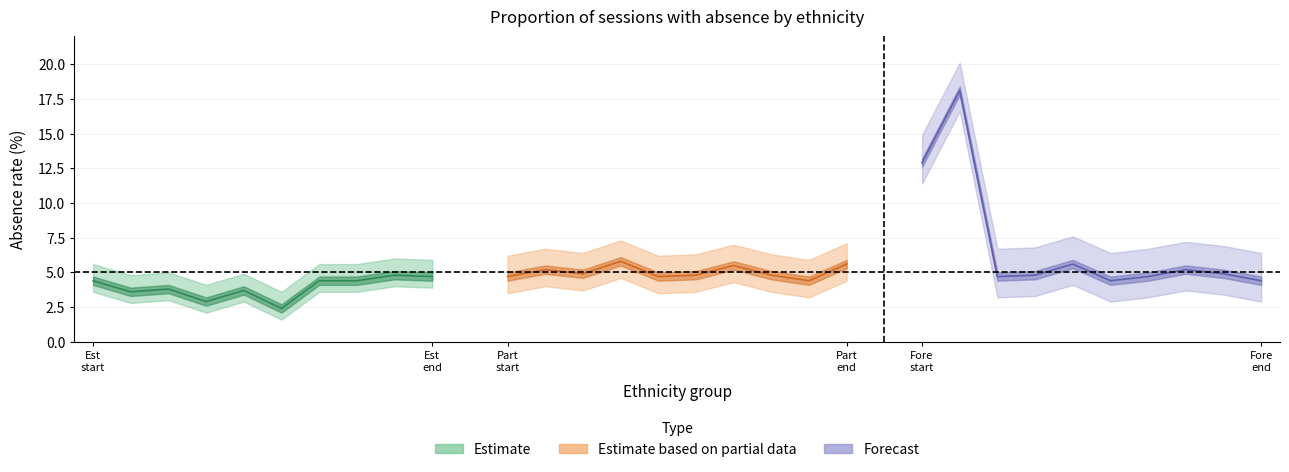

What are all the series names shown in the legend?

Estimate, Estimate based on partial data, Forecast